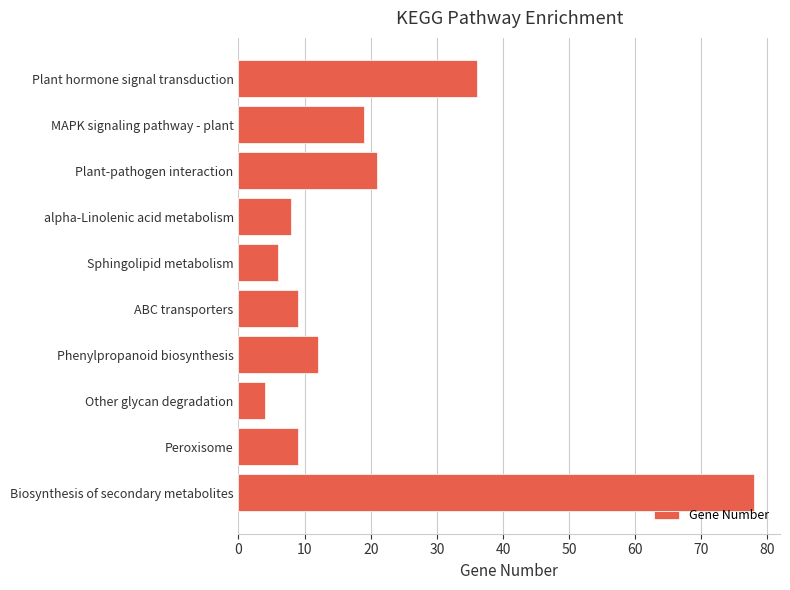

Reading bottom to top, what are all the values shown in this chart?

78	9	4	12	9	6	8	21	19	36